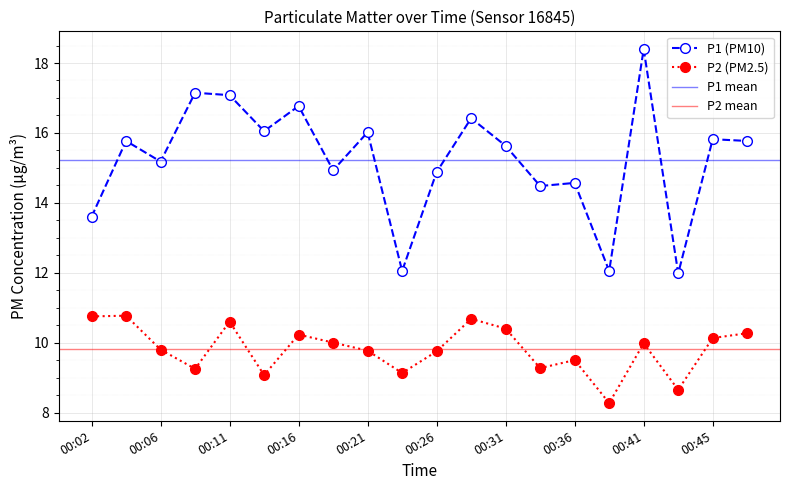

Is the value of P1 at 00:26 greater than the value of P2 at 00:24?

Yes